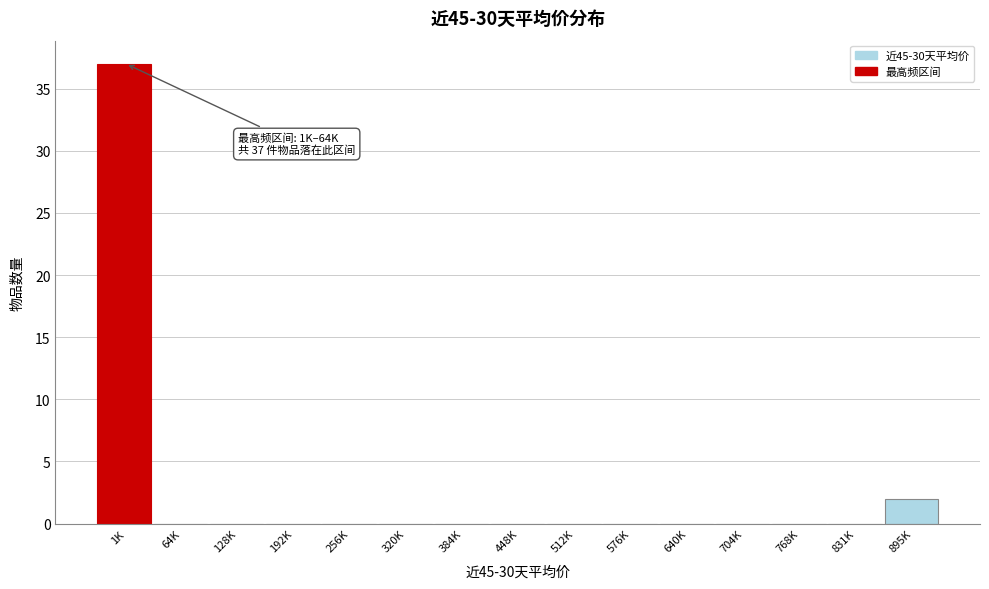

Reading left to right, extract all data points from this chart.

1K=37	64K=0	128K=0	192K=0	256K=0	320K=0	384K=0	448K=0	512K=0	576K=0	640K=0	704K=0	768K=0	831K=0	895K=2